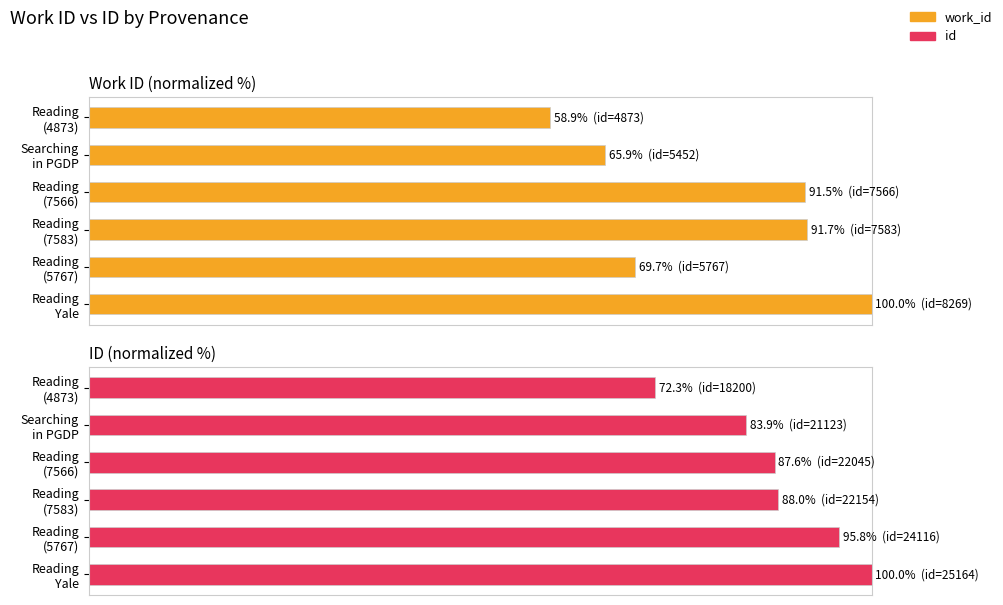

The value of id at Reading (4873) is 72.3. True or false?

True